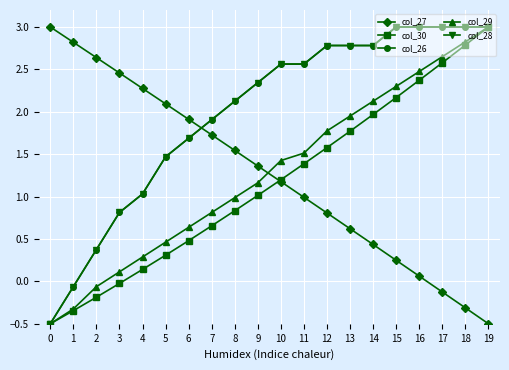

Where do col_27 and col_26 first cross each other?

6 and 7